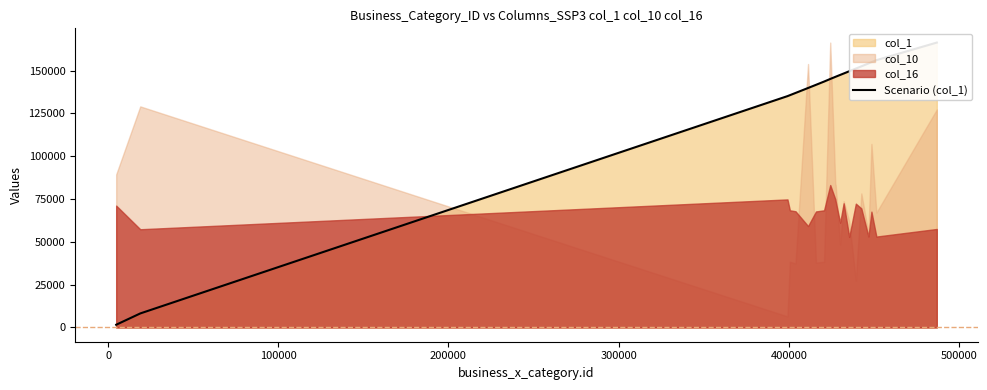

Is it true that the value at 9 is 66097?

False